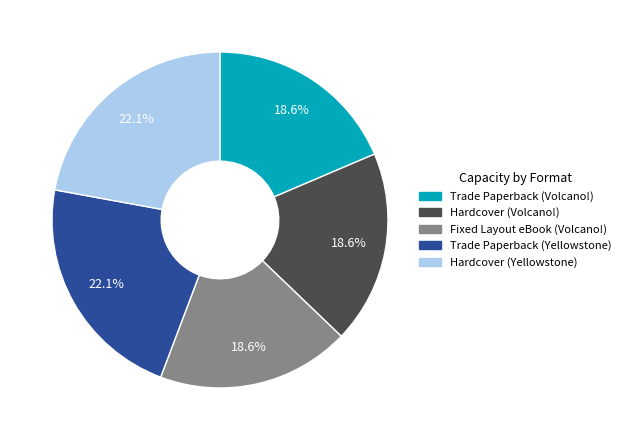

Does any single category account for the majority?

No